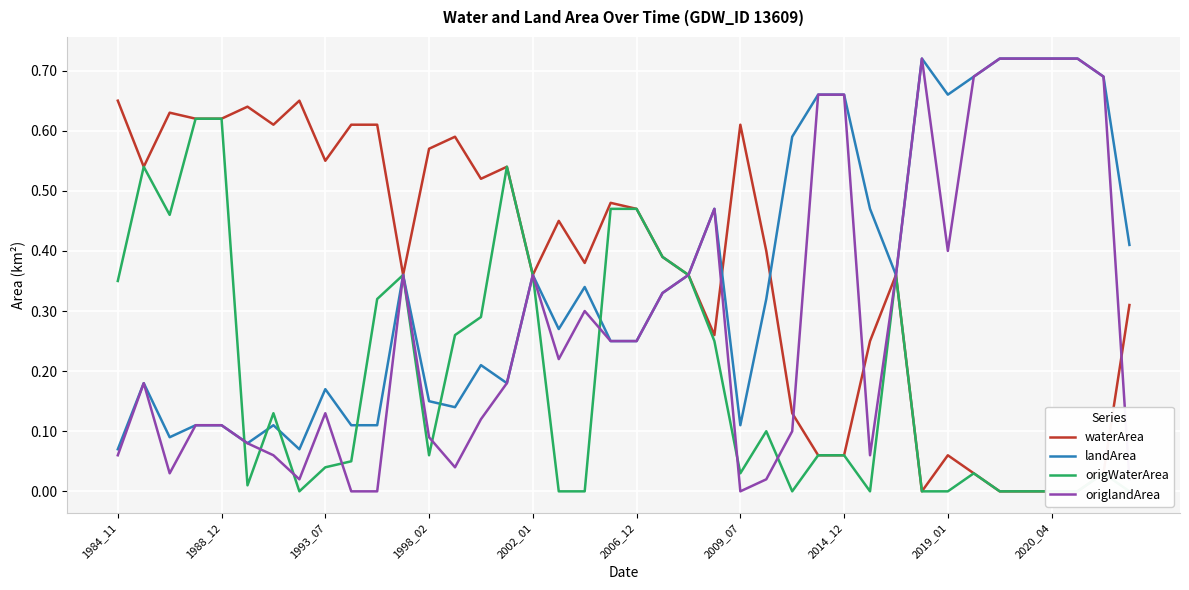

Reading left to right, extract all data points from this chart.

waterArea: 0.7	0.5	0.6	0.6	0.6	0.6	0.6	0.7	0.6	0.6	0.6	0.4	0.6	0.6	0.5	0.5	0.4	0.5	0.4	0.5	0.5	0.4	0.4	0.3	0.6	0.4	0.1	0.1	0.1	0.2	0.4	0.0	0.1	0.0	0.0	0.0	0.0	0.0	0.0	0.3
landArea: 0.1	0.2	0.1	0.1	0.1	0.1	0.1	0.1	0.2	0.1	0.1	0.4	0.1	0.1	0.2	0.2	0.4	0.3	0.3	0.2	0.2	0.3	0.4	0.5	0.1	0.3	0.6	0.7	0.7	0.5	0.4	0.7	0.7	0.7	0.7	0.7	0.7	0.7	0.7	0.4
origWaterArea: 0.3	0.5	0.5	0.6	0.6	0.0	0.1	0.0	0.0	0.1	0.3	0.4	0.1	0.3	0.3	0.5	0.4	0.0	0.0	0.5	0.5	0.4	0.4	0.2	0.0	0.1	0.0	0.1	0.1	0.0	0.4	0.0	0.0	0.0	0.0	0.0	0.0	0.0	0.0	0.0
origlandArea: 0.1	0.2	0.0	0.1	0.1	0.1	0.1	0.0	0.1	0.0	0.0	0.4	0.1	0.0	0.1	0.2	0.4	0.2	0.3	0.2	0.2	0.3	0.4	0.5	0.0	0.0	0.1	0.7	0.7	0.1	0.4	0.7	0.4	0.7	0.7	0.7	0.7	0.7	0.7	0.0